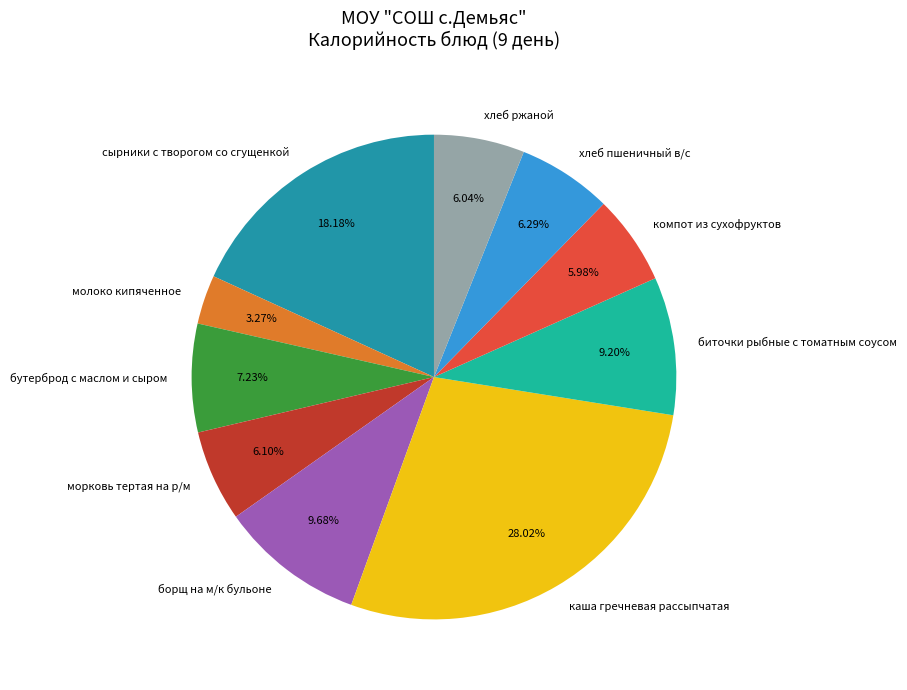

Count the number of slices in the pie.

10